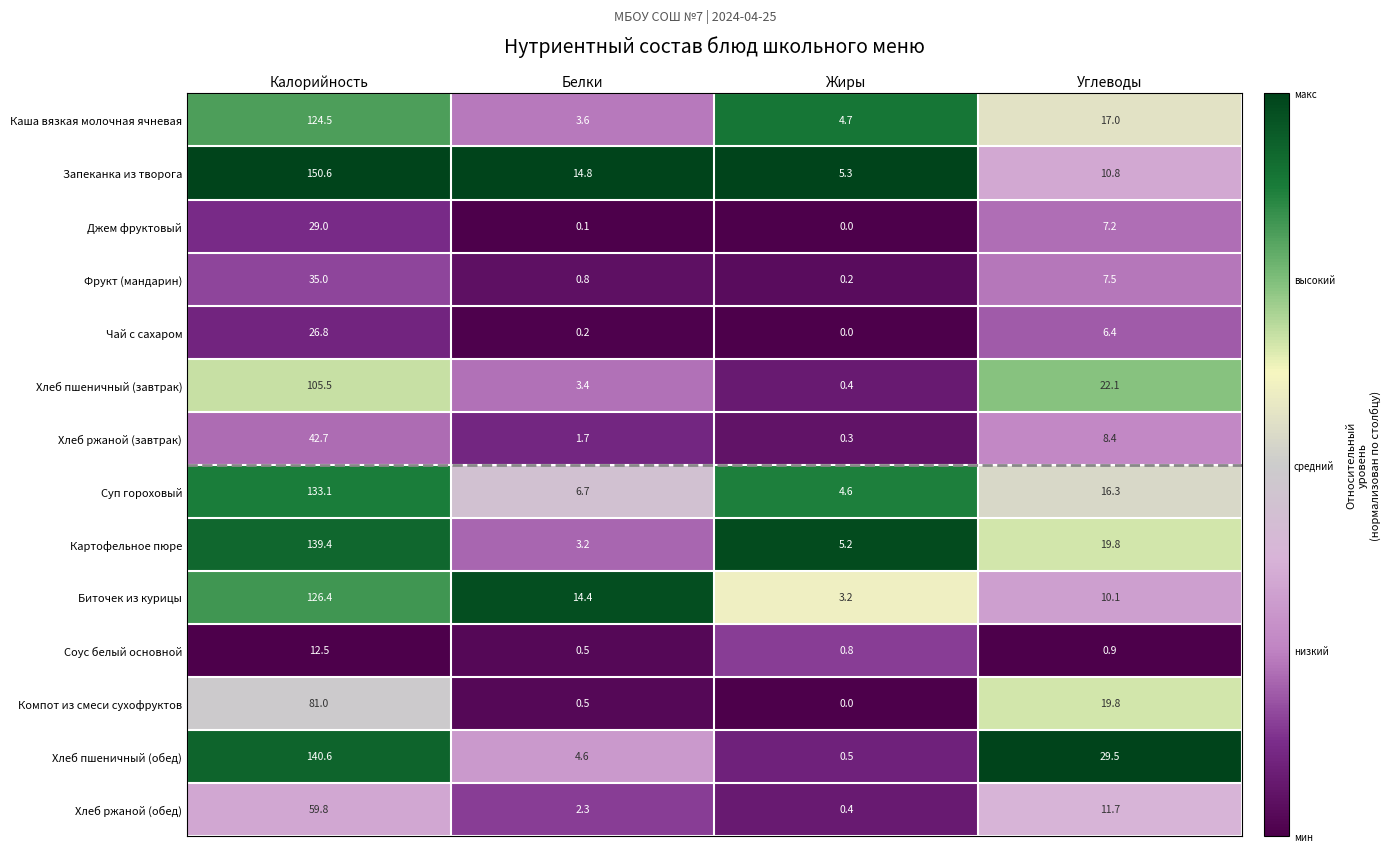

What is the spread (max minus min) of values at Углеводы?

28.6